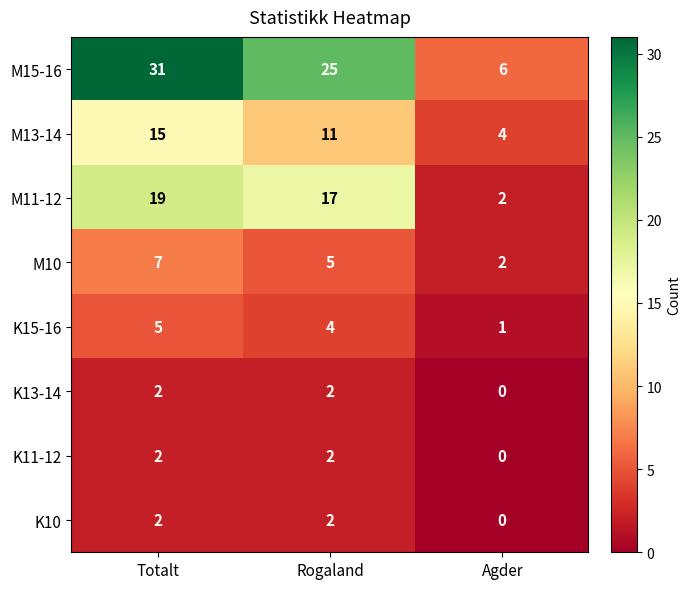

What is the total value across all series at Rogaland?

68